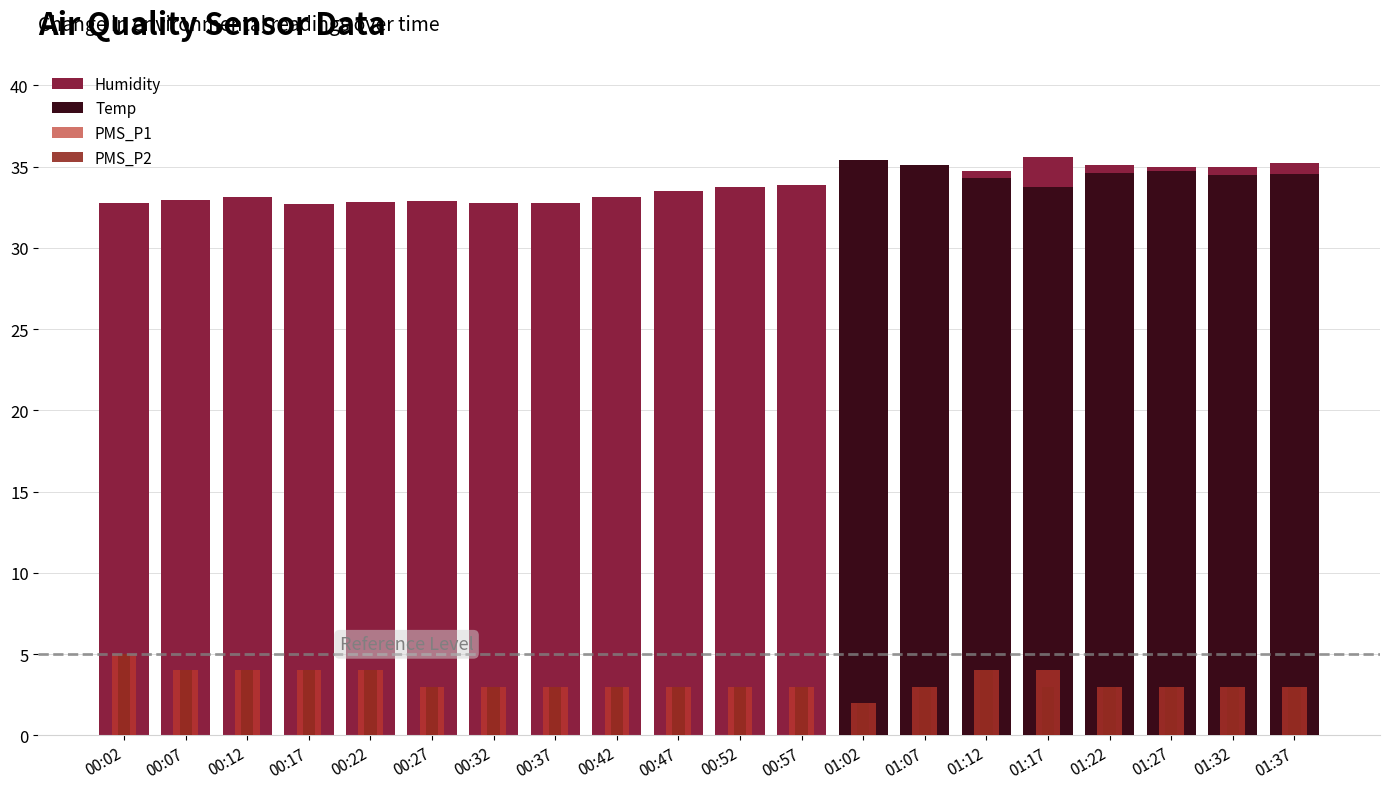

What is the label of the 6th bar from the right?

01:12